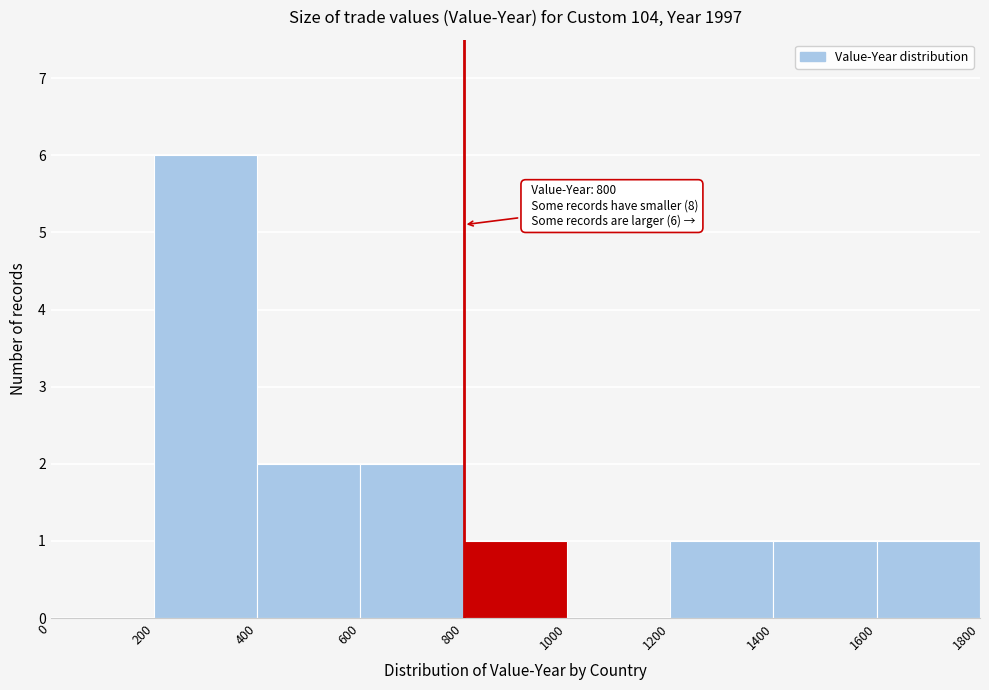

Which range on the x-axis has the tallest bar?

200 to 400